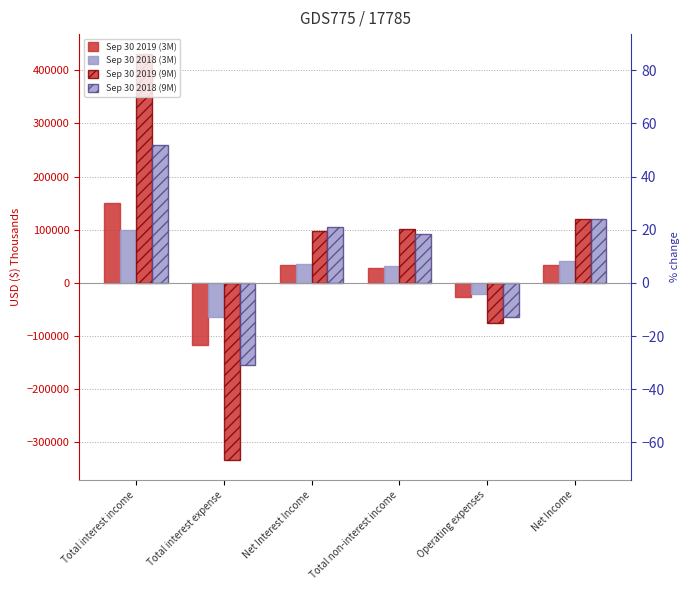

At how many categories does at least one series exceed 261897?

1